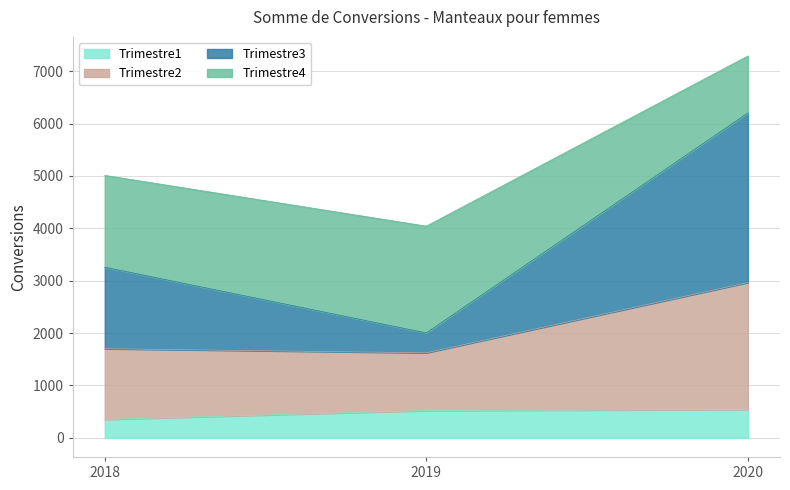

What is the total value across all series at 2018?

5011